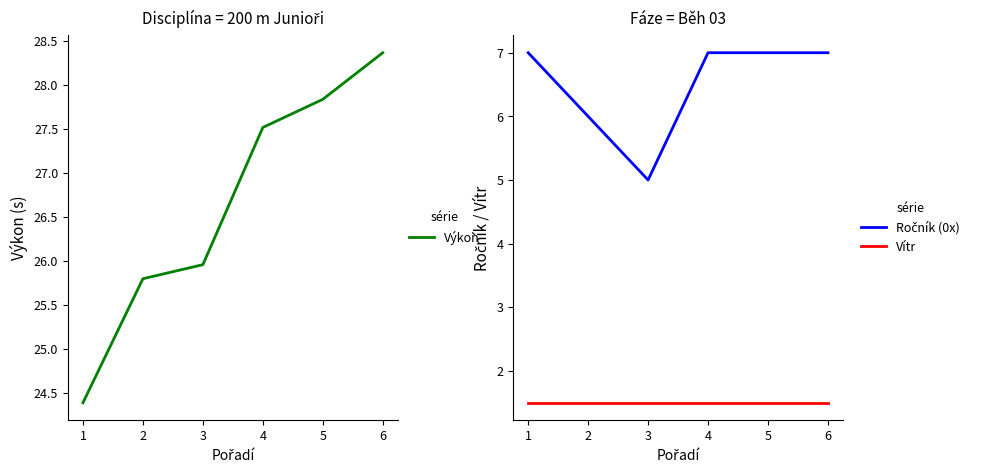

Is it true that Vítr equals 2.4 at 6?

False